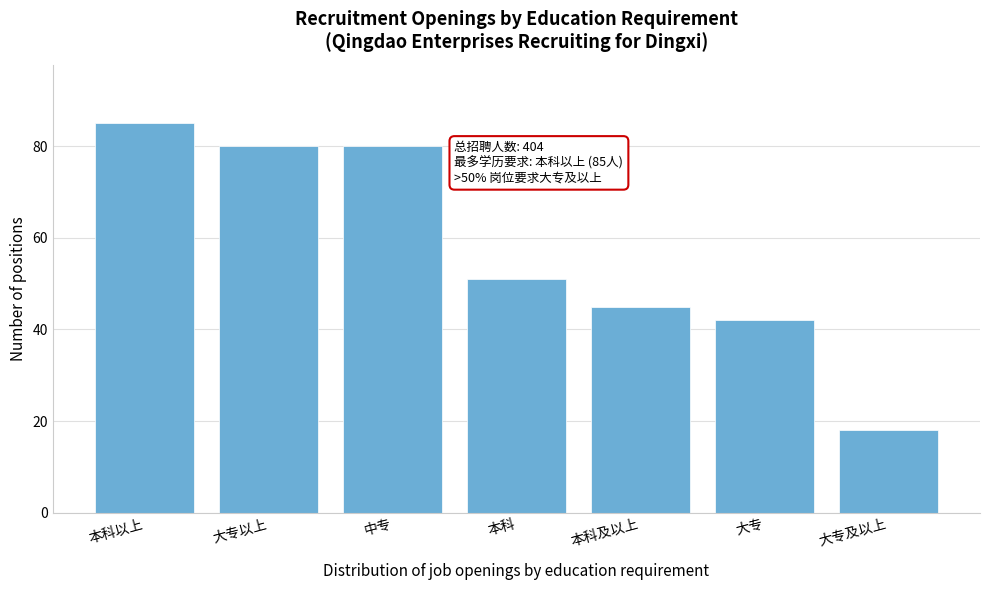

Reading right to left, extract all data points from this chart.

18	42	45	51	80	80	85